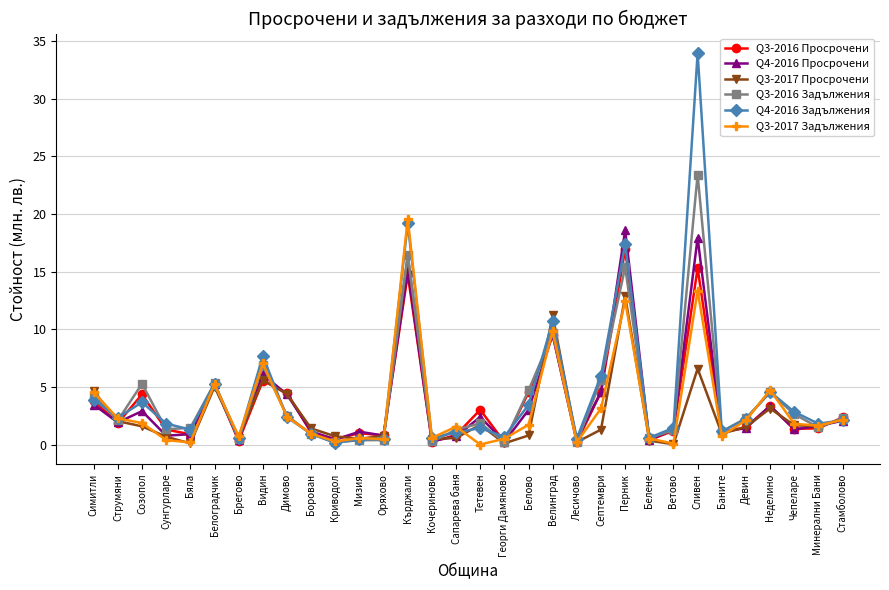

What are all the series names shown in the legend?

Q3-2016 Просрочени, Q4-2016 Просрочени, Q3-2017 Просрочени, Q3-2016 Задължения, Q4-2016 Задължения, Q3-2017 Задължения